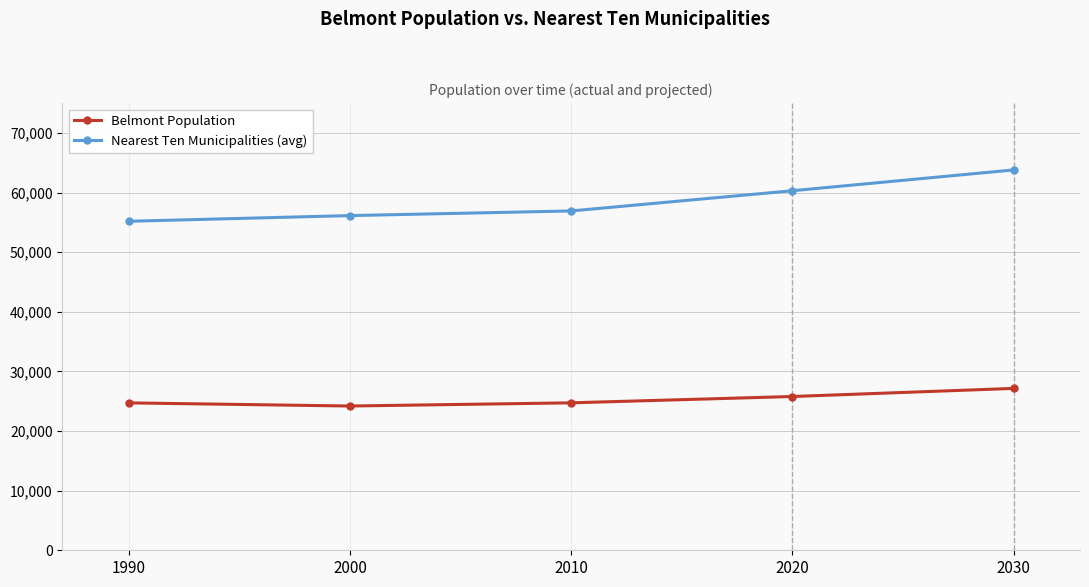

What is the average value of the Nearest Ten Municipalities (avg) series?

58462